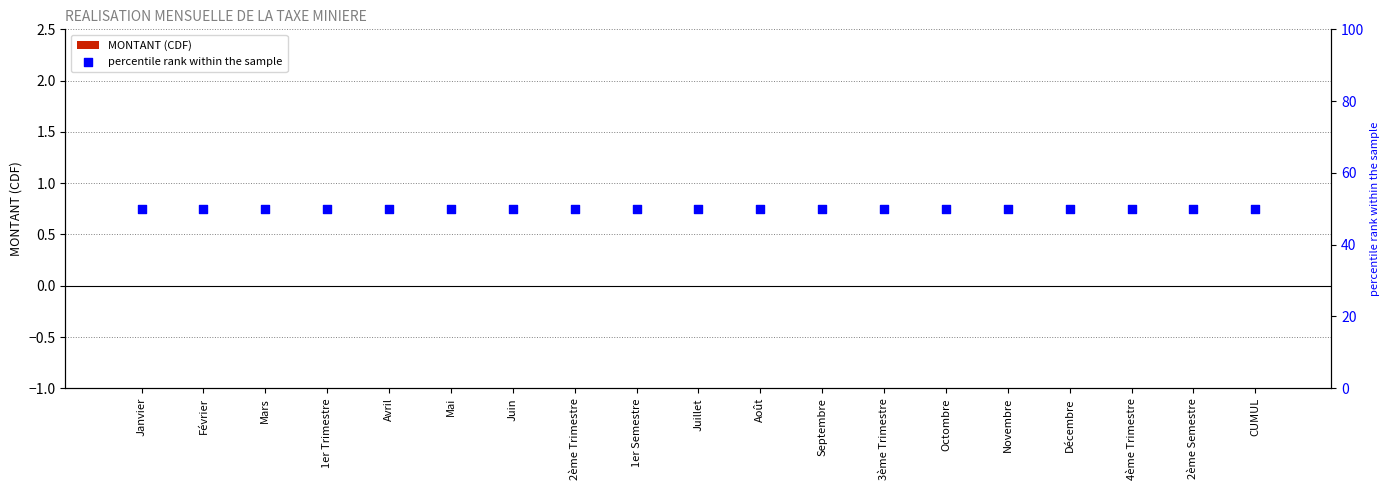

What are all the series names shown in the legend?

MONTANT (CDF), percentile rank within the sample